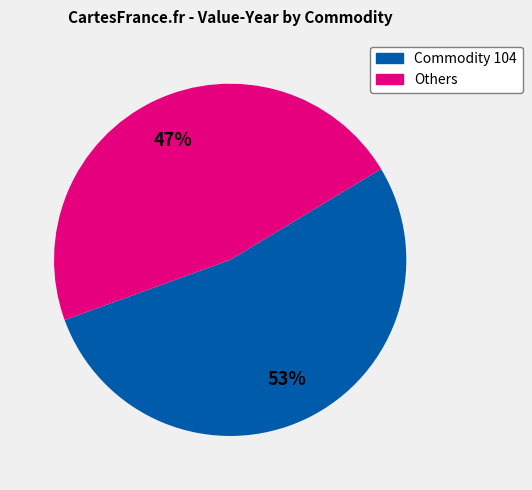

Is there a majority slice in this chart?

Yes